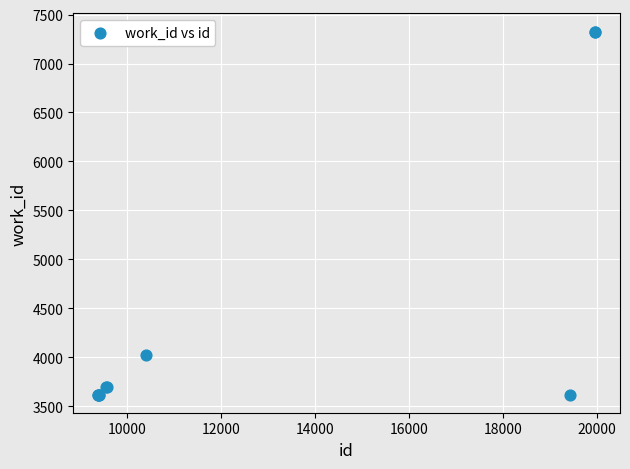

What Y value in the scatter plot is closest to 5472?

4022